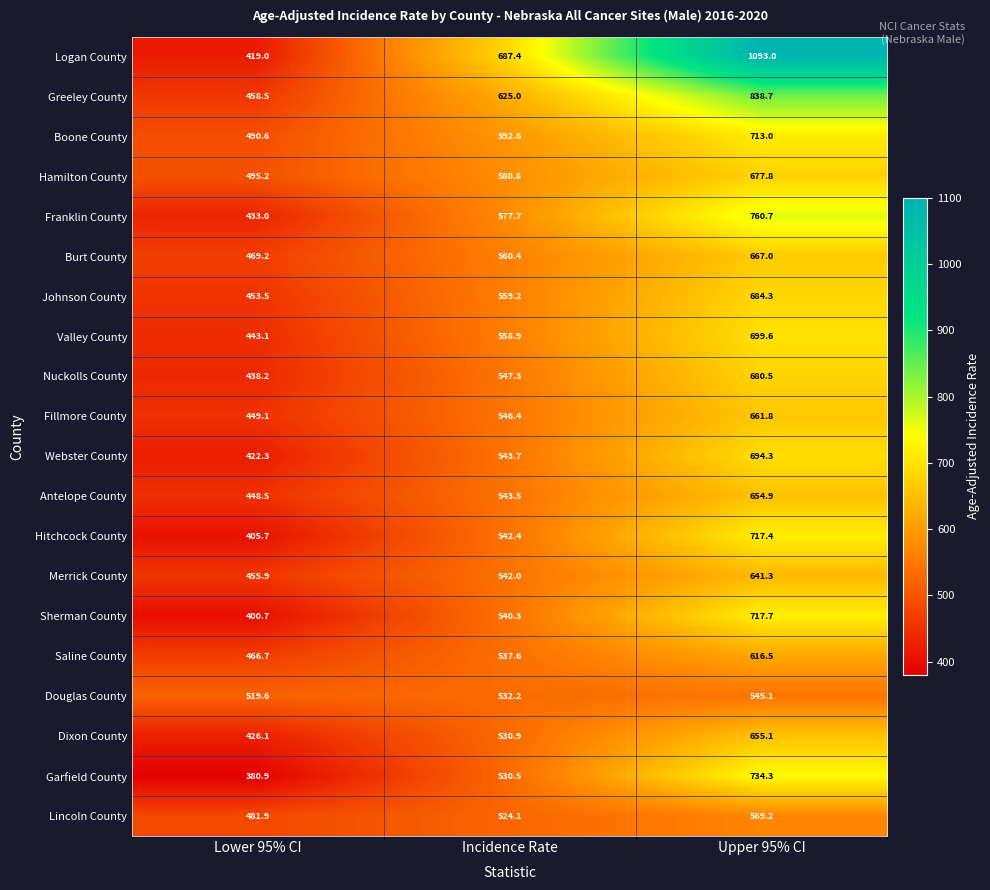

At how many categories does at least one series exceed 492?

3